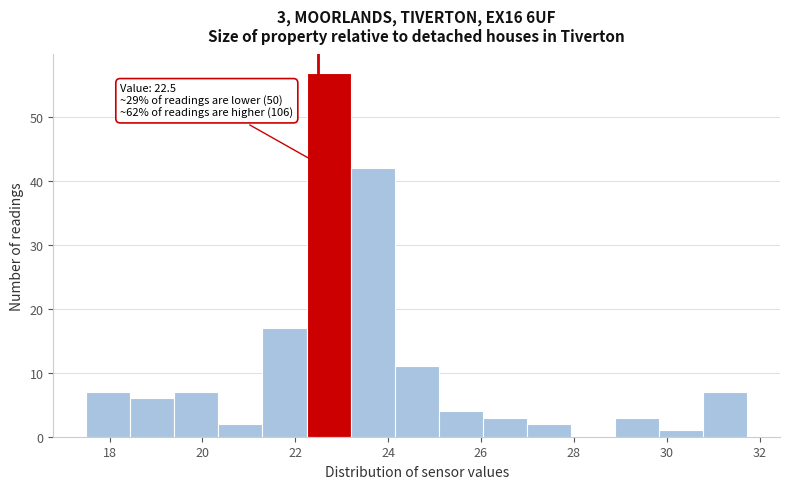

Over which range of the x-axis is the bar tallest?

22.2 to 23.2